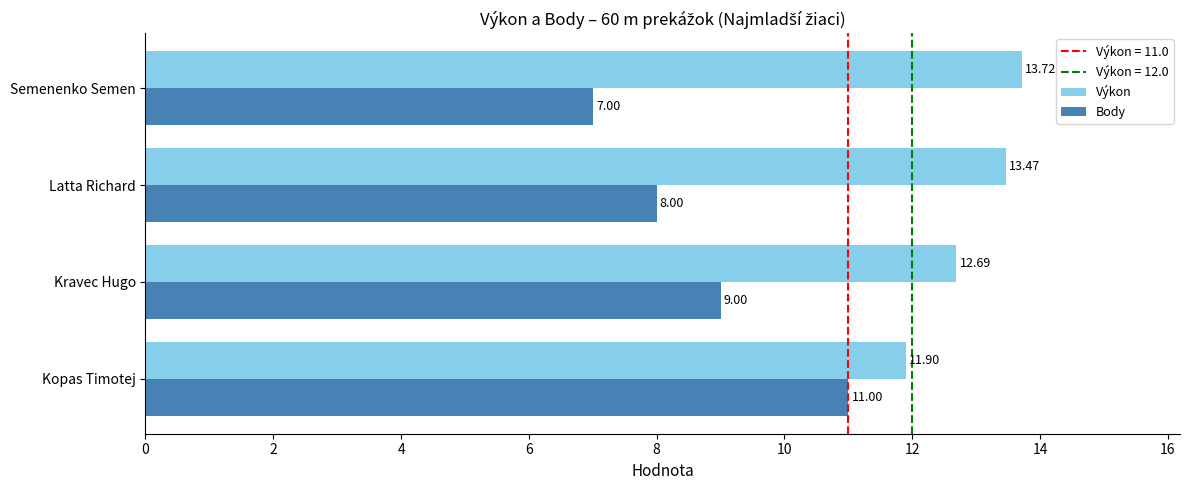

At which category is the sum across all series the highest?

Kopas Timotej